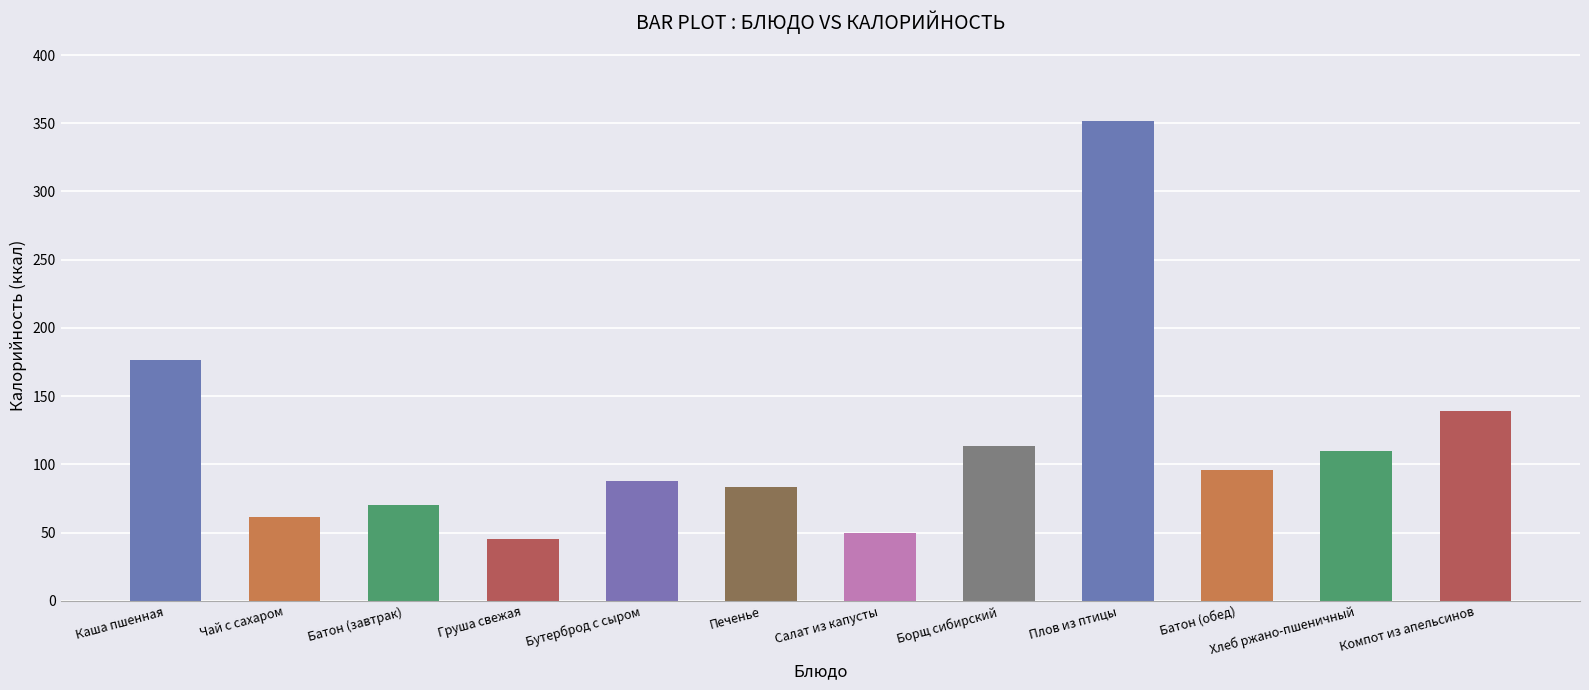

Read the value at Плов из птицы.

351.5